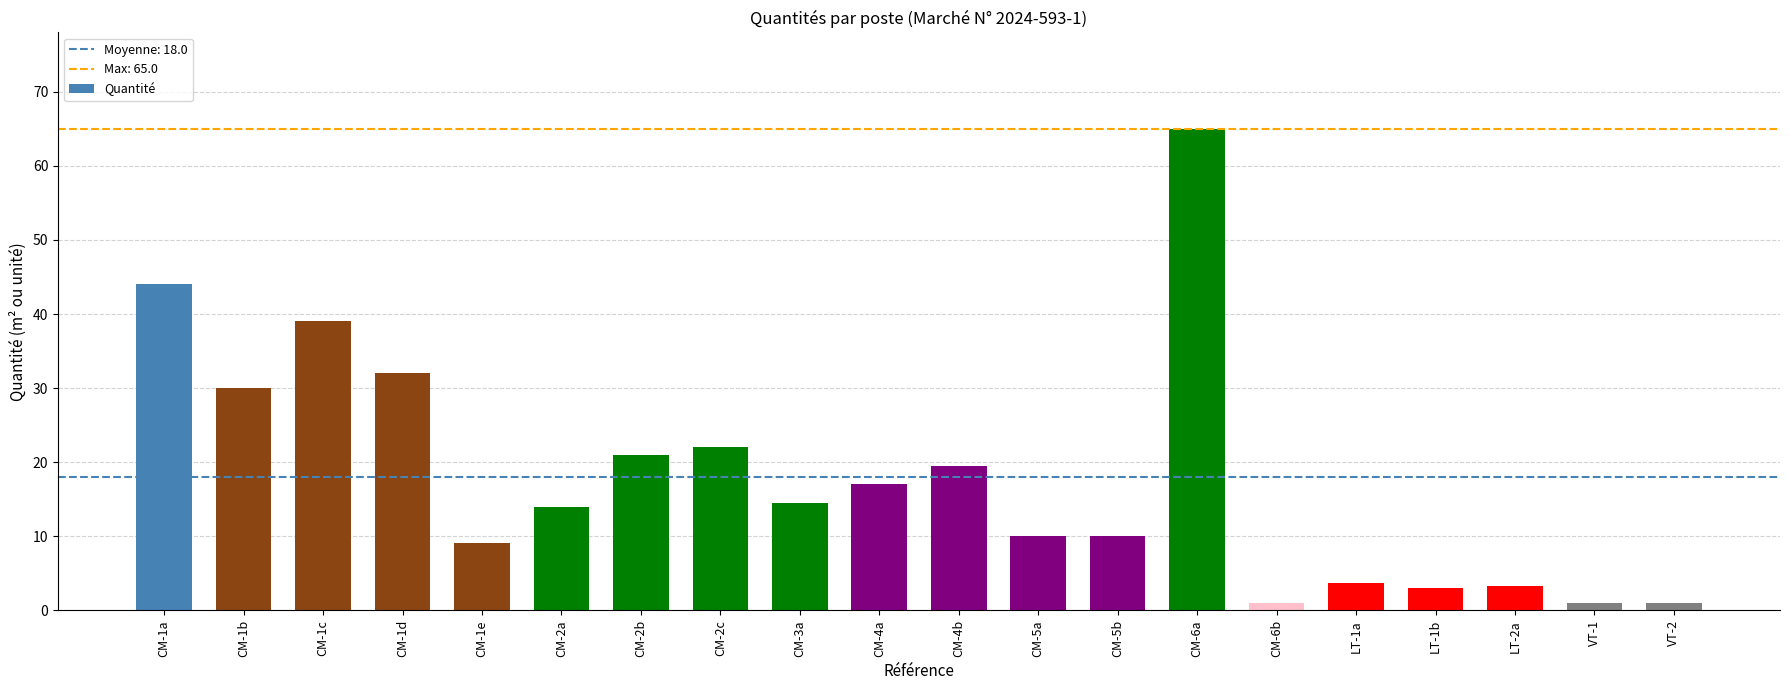

What is the minimum value shown in the chart?

1.0